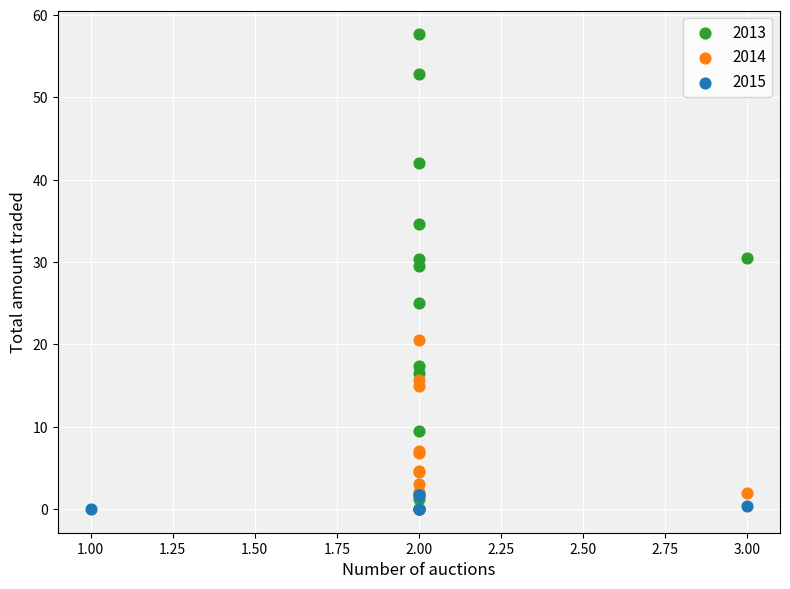

Which series has the widest spread of Y values?

2013